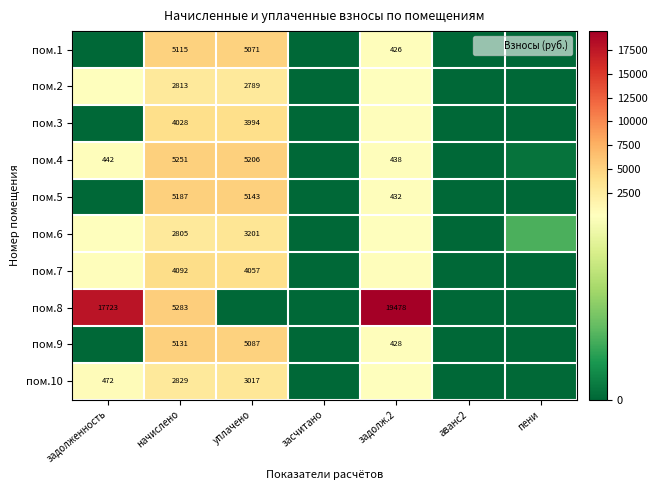

Which has a higher value, задолж.2 or аванс2?

задолж.2